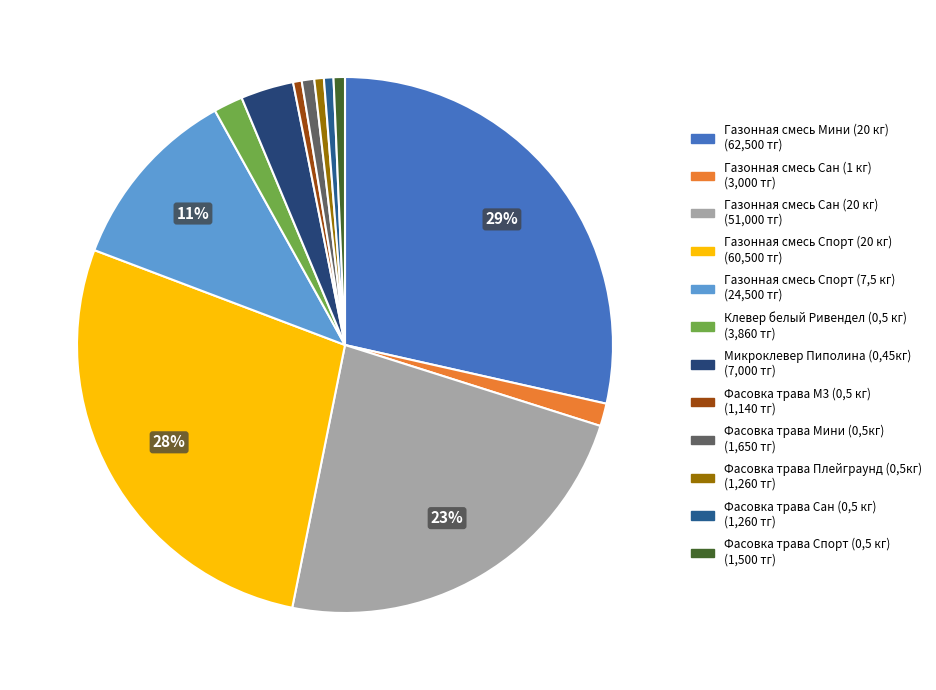

To the nearest percent, what is the difference between the largest and smallest slice percentages?

28%